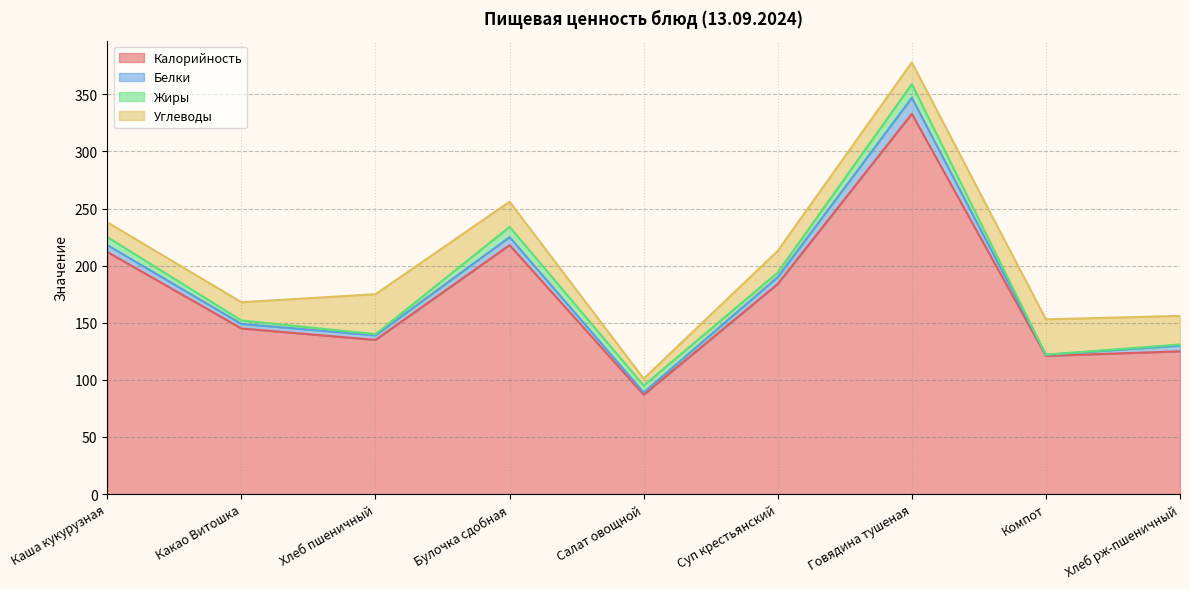

Which category has the lowest value across all series?

Компот